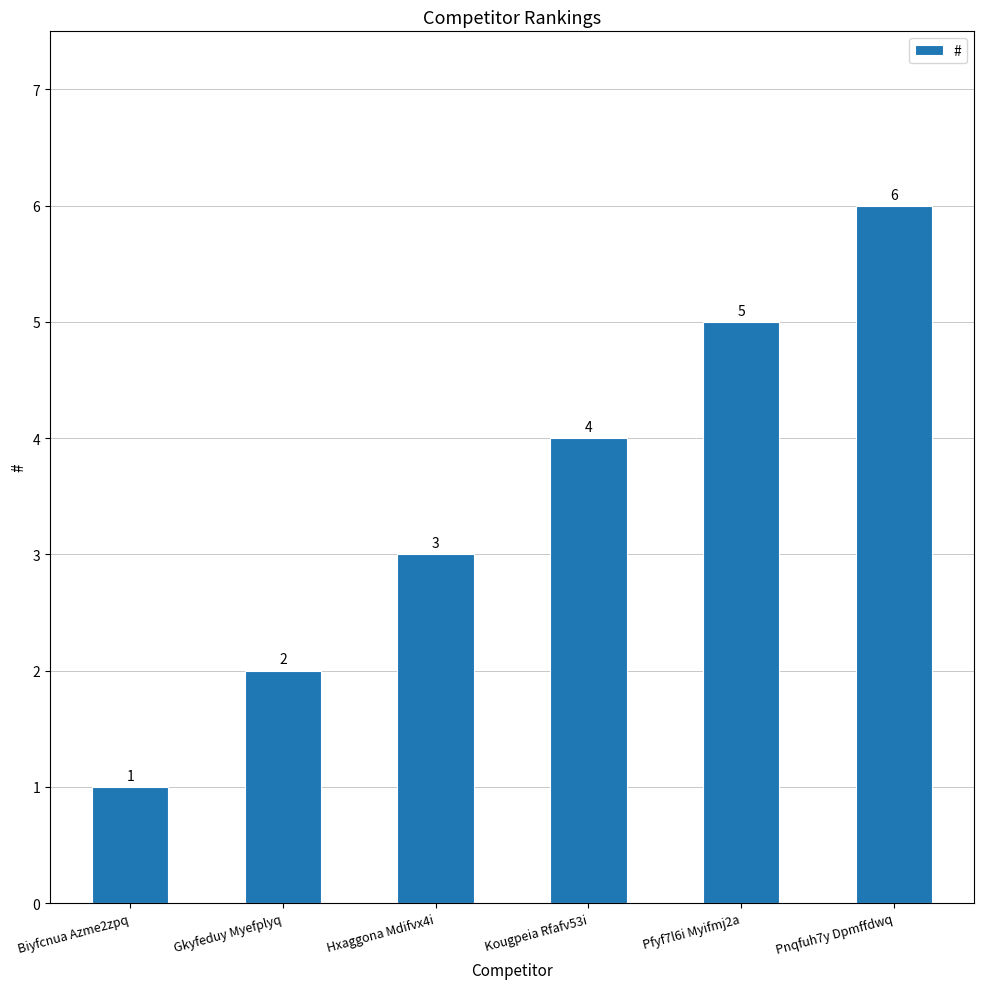

What is the approximate value at Pnqfuh7y Dpmffdwq?

6